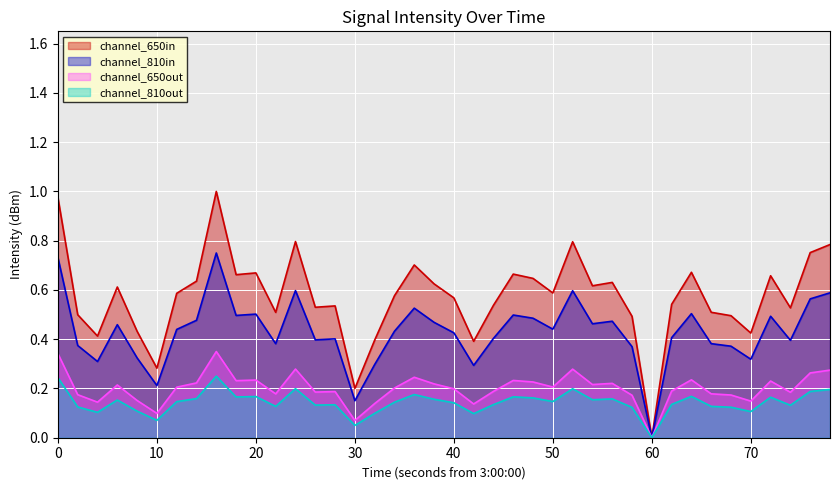

Which series has the largest total across all categories?

channel_650in